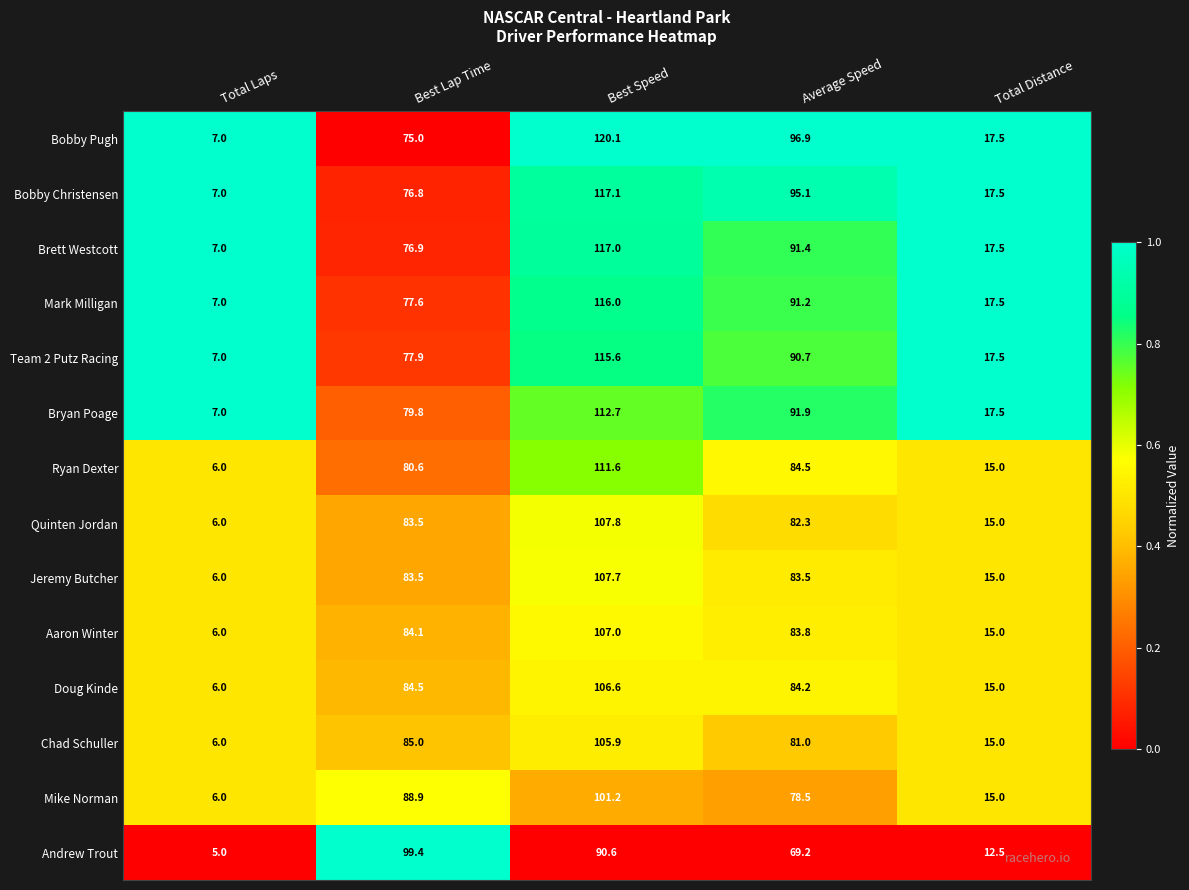

What is the minimum value shown in the chart?

5.0